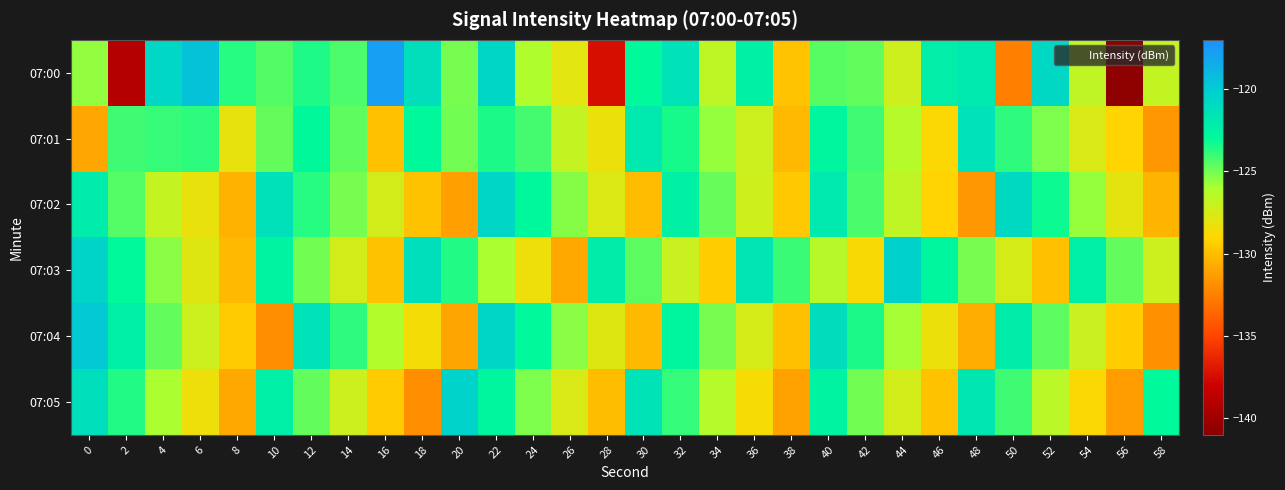

Reading left to right, transcribe all the data shown in this chart.

07:00: 0=-125.5	2=-139.0	4=-120.7	6=-119.5	8=-123.7	10=-124.5	12=-123.6	14=-124.3	16=-117.8	18=-121.2	20=-125.1	22=-120.6	24=-126.1	26=-128.0	28=-137.3	30=-123.0	32=-121.4	34=-126.6	36=-122.5	38=-129.8	40=-124.5	42=-124.7	44=-127.1	46=-122.2	48=-121.9	50=-132.5	52=-120.7	54=-126.7	56=-140.8	58=-126.8
07:01: 0=-130.9	2=-124.1	4=-124.0	6=-123.8	8=-128.1	10=-124.8	12=-122.9	14=-124.7	16=-129.9	18=-122.9	20=-125.0	22=-123.5	24=-124.2	26=-126.8	28=-128.3	30=-121.9	32=-123.4	34=-125.6	36=-127.1	38=-130.2	40=-122.7	42=-124.1	44=-126.3	46=-128.9	48=-121.4	50=-123.8	52=-125.2	54=-127.6	56=-129.1	58=-131.5
07:02: 0=-122.1	2=-124.5	4=-126.8	6=-128.2	8=-130.5	10=-121.3	12=-123.7	14=-125.1	16=-127.4	18=-129.8	20=-131.2	22=-120.6	24=-122.9	26=-125.3	28=-127.7	30=-130.1	32=-122.4	34=-124.8	36=-127.2	38=-129.6	40=-121.9	42=-124.3	44=-126.7	46=-129.1	48=-131.5	50=-120.8	52=-123.2	54=-125.6	56=-128.0	58=-130.4
07:03: 0=-120.5	2=-123.0	4=-125.4	6=-127.8	8=-130.2	10=-122.6	12=-125.0	14=-127.4	16=-129.8	18=-121.2	20=-123.6	22=-126.0	24=-128.4	26=-130.8	28=-122.2	30=-124.6	32=-127.0	34=-129.4	36=-121.6	38=-124.0	40=-126.4	42=-128.8	44=-120.3	46=-122.7	48=-125.1	50=-127.5	52=-129.9	54=-122.3	56=-124.7	58=-127.1
07:04: 0=-119.8	2=-122.3	4=-124.7	6=-127.1	8=-129.5	10=-131.9	12=-121.4	14=-123.8	16=-126.2	18=-128.6	20=-131.0	22=-120.6	24=-123.0	26=-125.4	28=-127.8	30=-130.2	32=-122.7	34=-125.1	36=-127.5	38=-129.9	40=-121.1	42=-123.5	44=-125.9	46=-128.3	48=-130.7	50=-122.2	52=-124.6	54=-127.0	56=-129.4	58=-131.8
07:05: 0=-121.2	2=-123.6	4=-126.0	6=-128.4	8=-130.8	10=-122.3	12=-124.7	14=-127.1	16=-129.5	18=-131.9	20=-120.4	22=-122.8	24=-125.2	26=-127.6	28=-130.0	30=-121.5	32=-123.9	34=-126.3	36=-128.7	38=-131.1	40=-122.6	42=-125.0	44=-127.4	46=-129.8	48=-121.7	50=-124.1	52=-126.5	54=-128.9	56=-131.3	58=-123.0